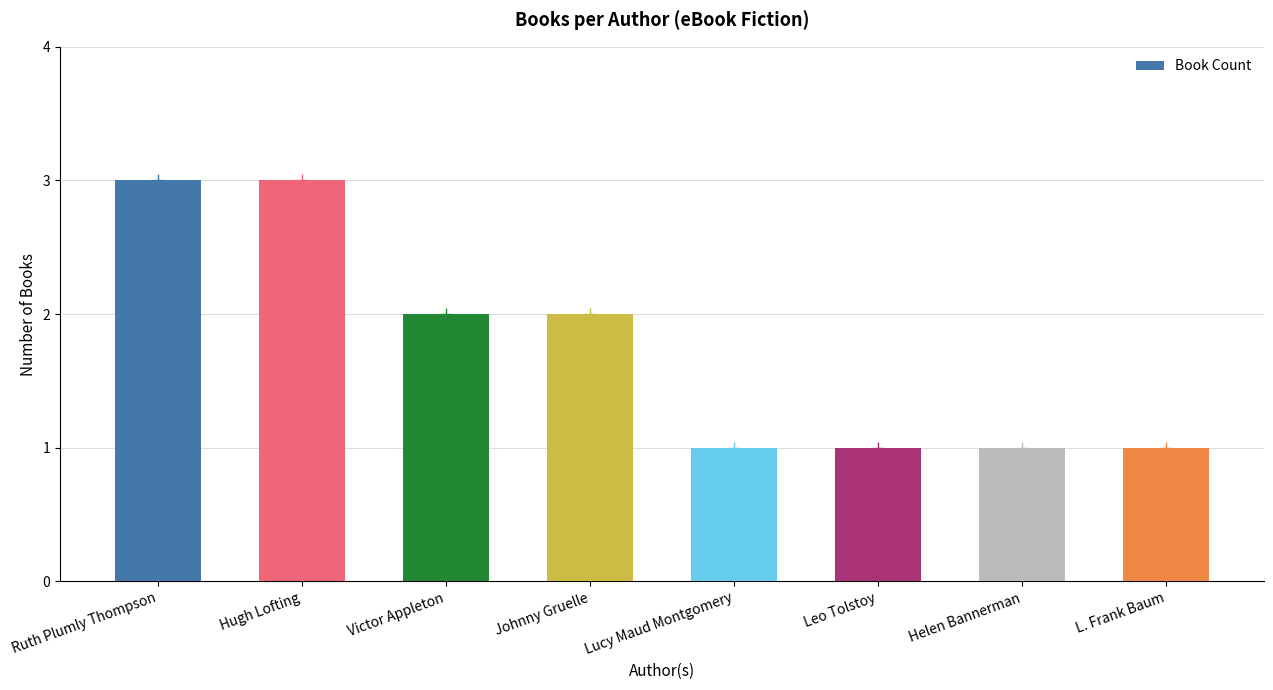

Approximately how many times larger is the value at Victor Appleton compared to Leo Tolstoy?

2.0